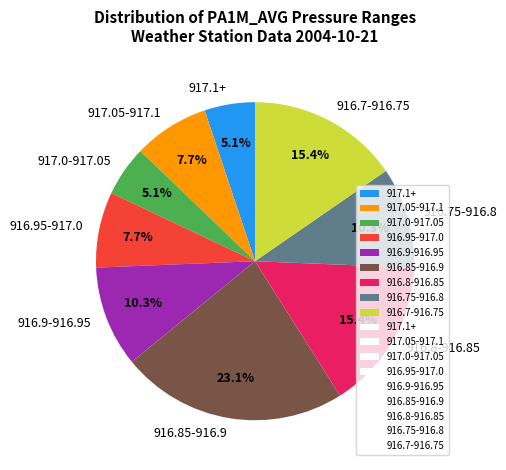

Combined, do 916.85-916.9 and 917.0-917.05 account for over 50%?

No